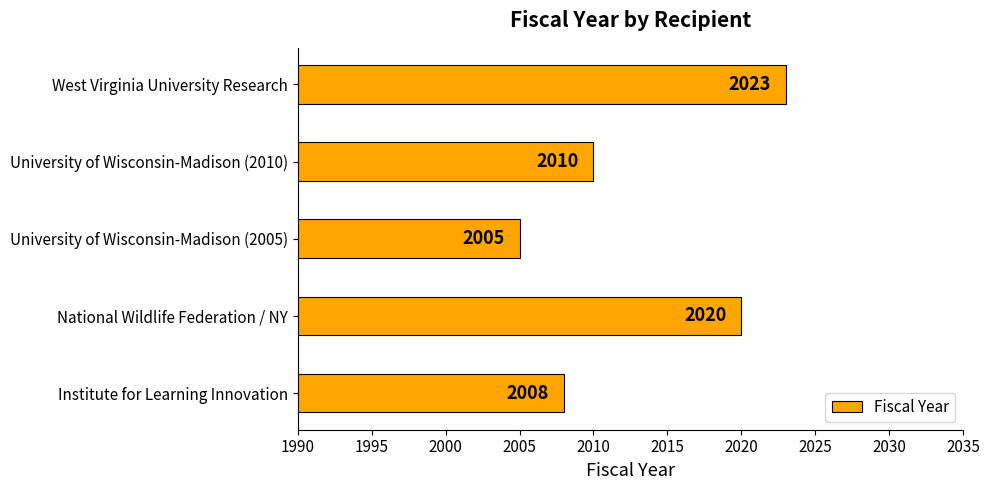

How many data points are less than 2010?

2